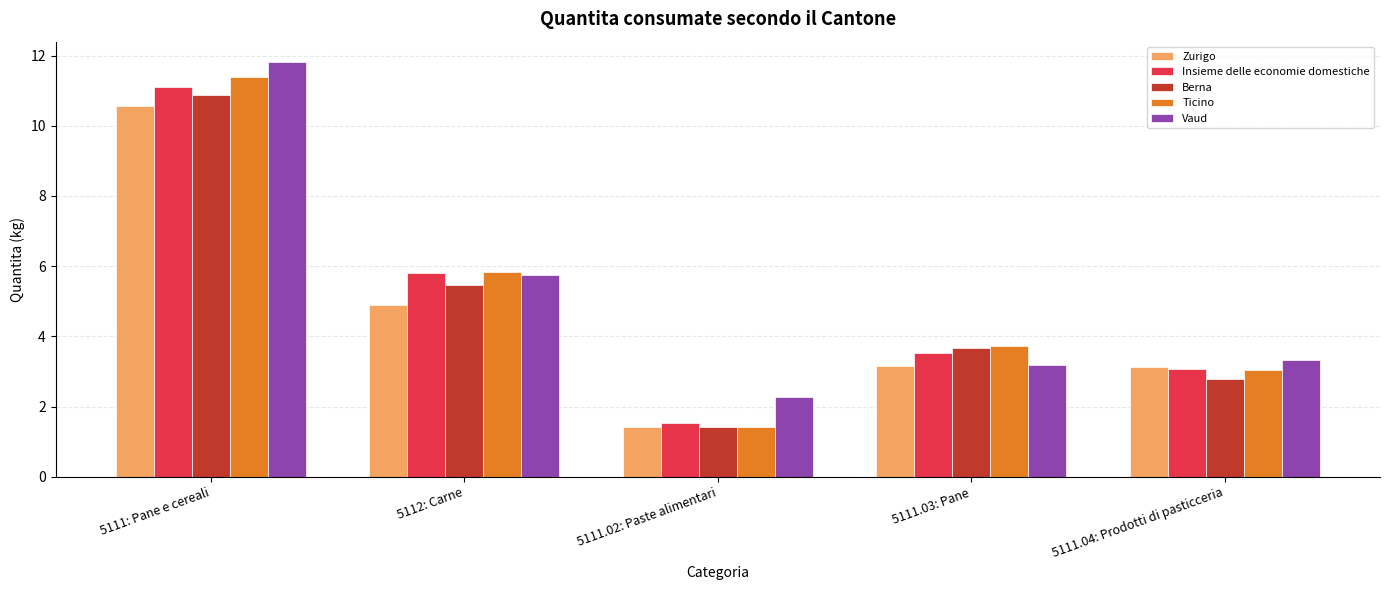

What is the value of the Berna bar at the 3rd from the left?

1.4